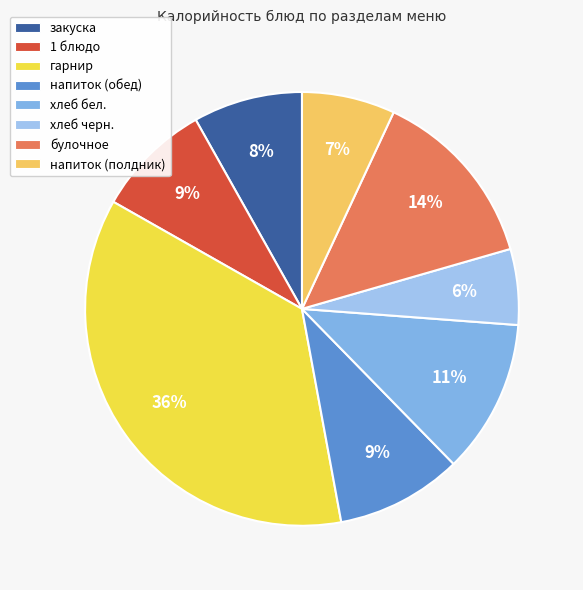

Which category has the smallest portion of the pie?

хлеб черн.